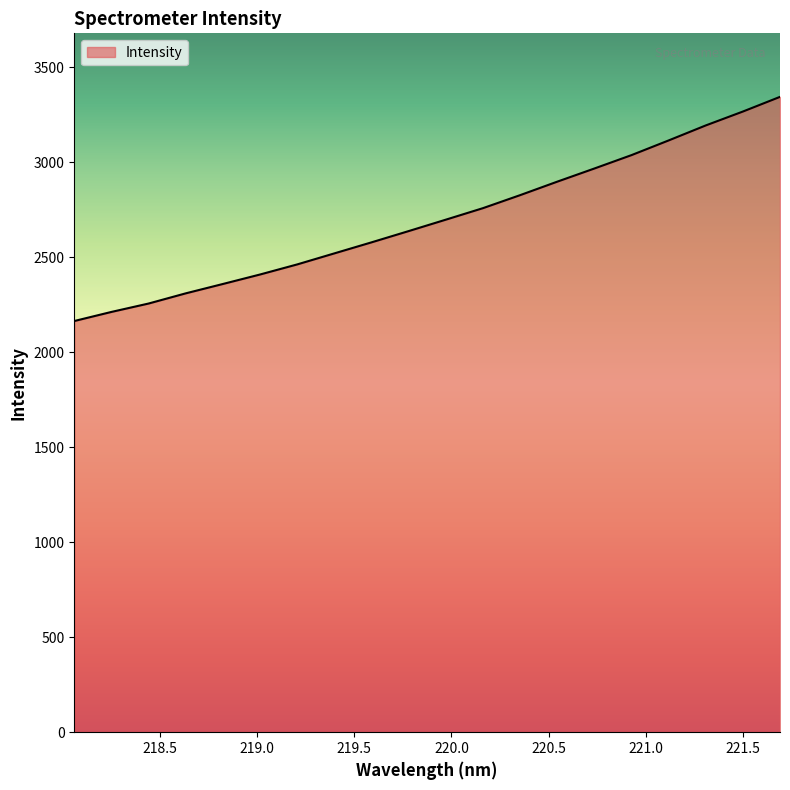

What is the greatest value displayed?

3345.2